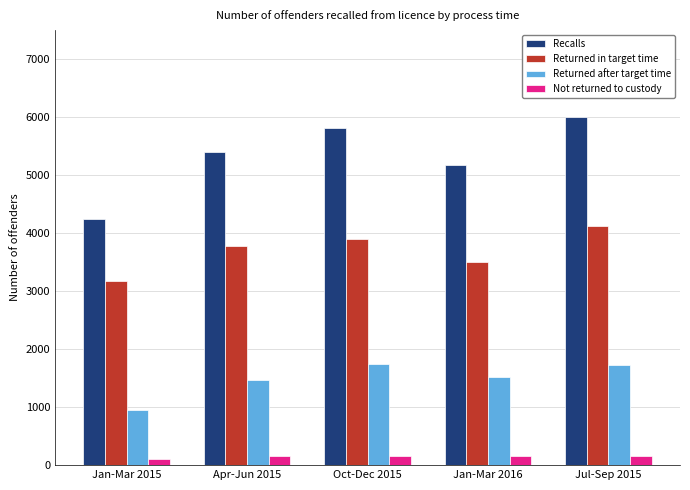

Count the number of data series in this chart.

4